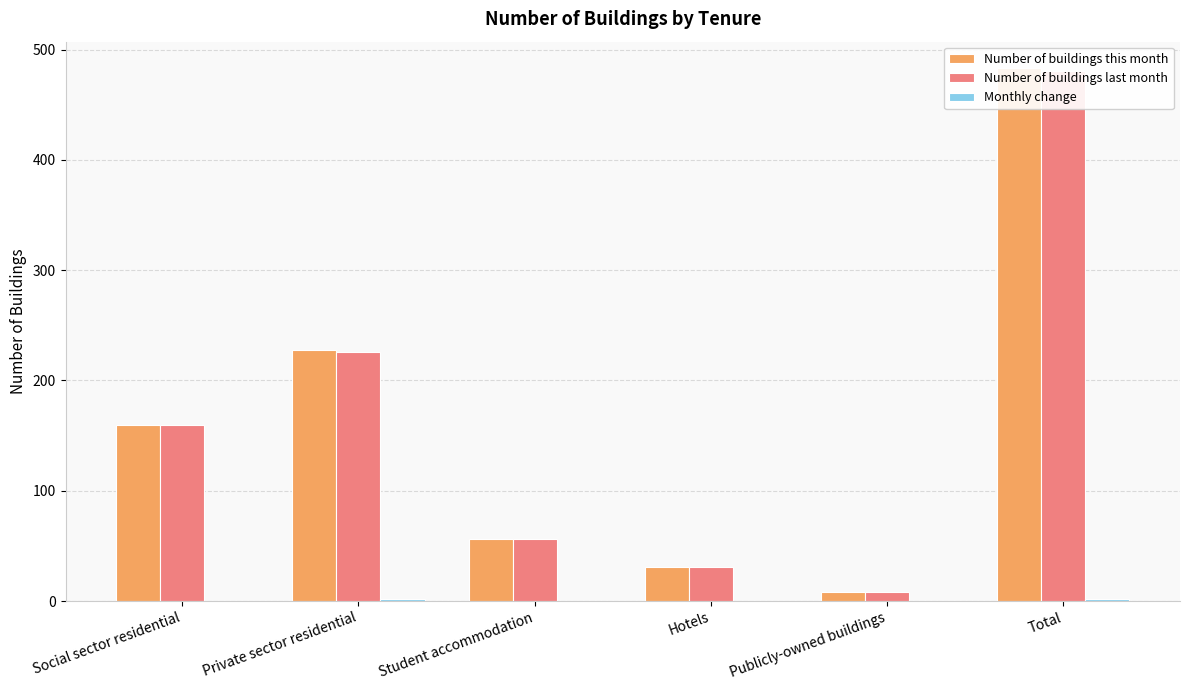

What is the difference between the highest and lowest values at Publicly-owned buildings?

8